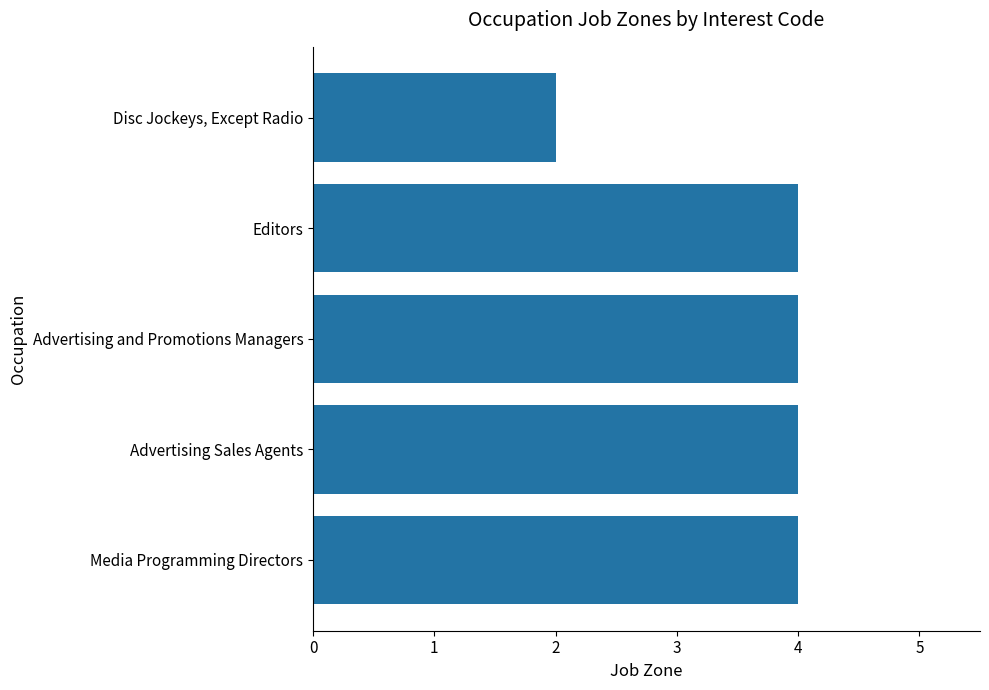

Are the bars horizontal?

Yes